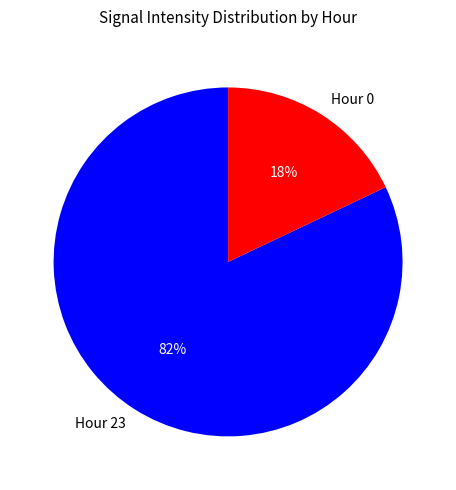

Count the number of slices in the pie.

2